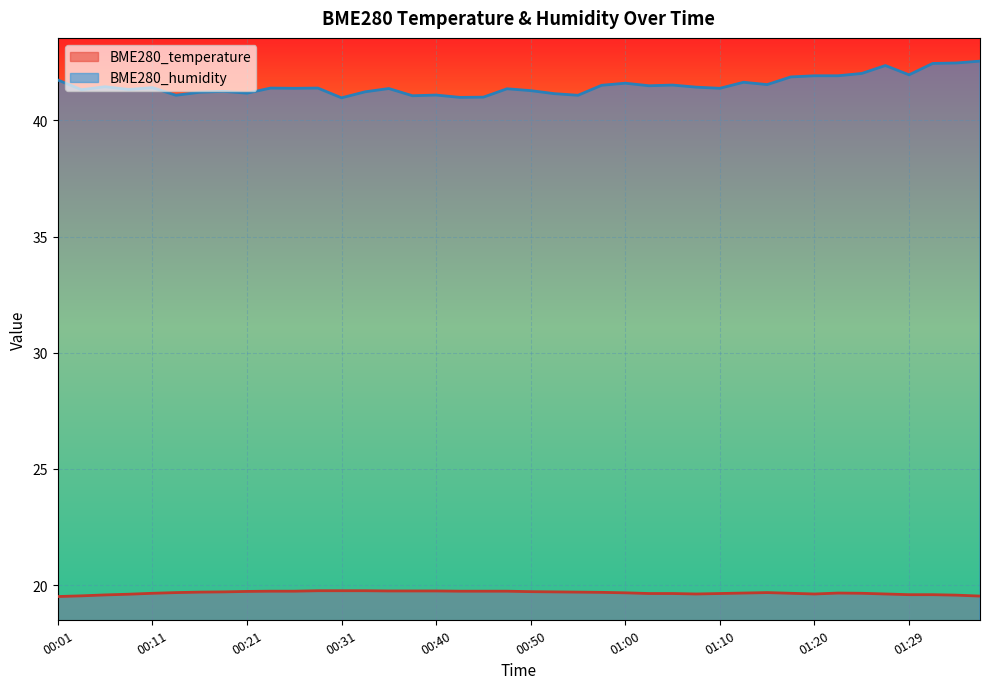

What is the label of the 24th point from the right?

00:40